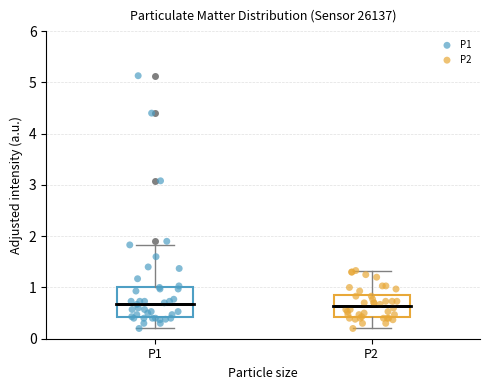

Reading left to right, transcribe this box plot: for each box, give where its median line is, the range the box spans, and where its two whiskers end, as read against the y-axis. The values are not printed on the chart, so give them approximately, as read against the axis.

P1: median 0.7, box 0.4 to 1.0, whiskers 0.2 to 1.8
P2: median 0.6, box 0.4 to 0.9, whiskers 0.2 to 1.3